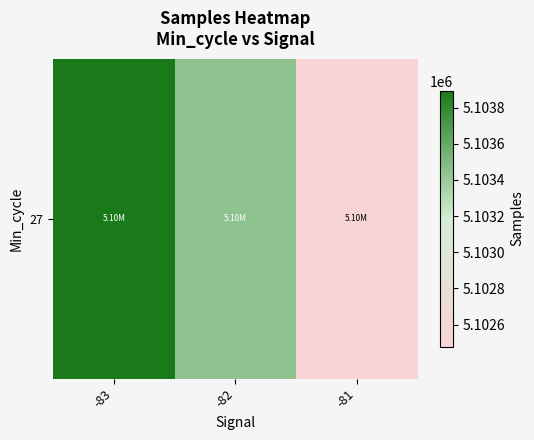

Rank the categories by value from highest to lowest.

-83, -82, -81